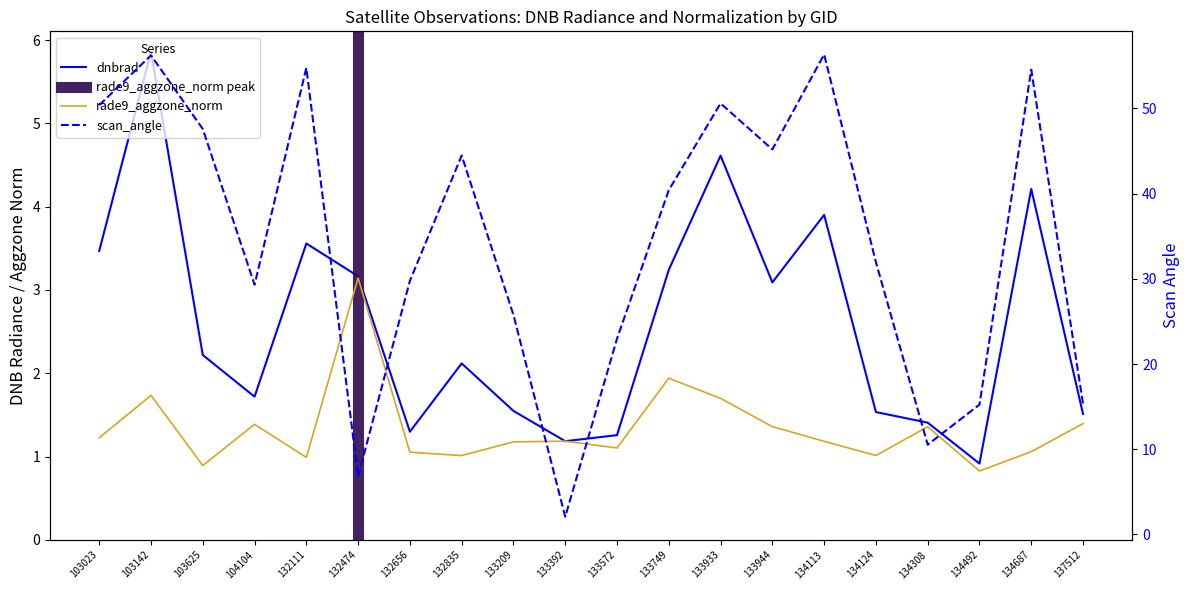

How many interior local valleys does the rade9_aggzone_norm series have?

6